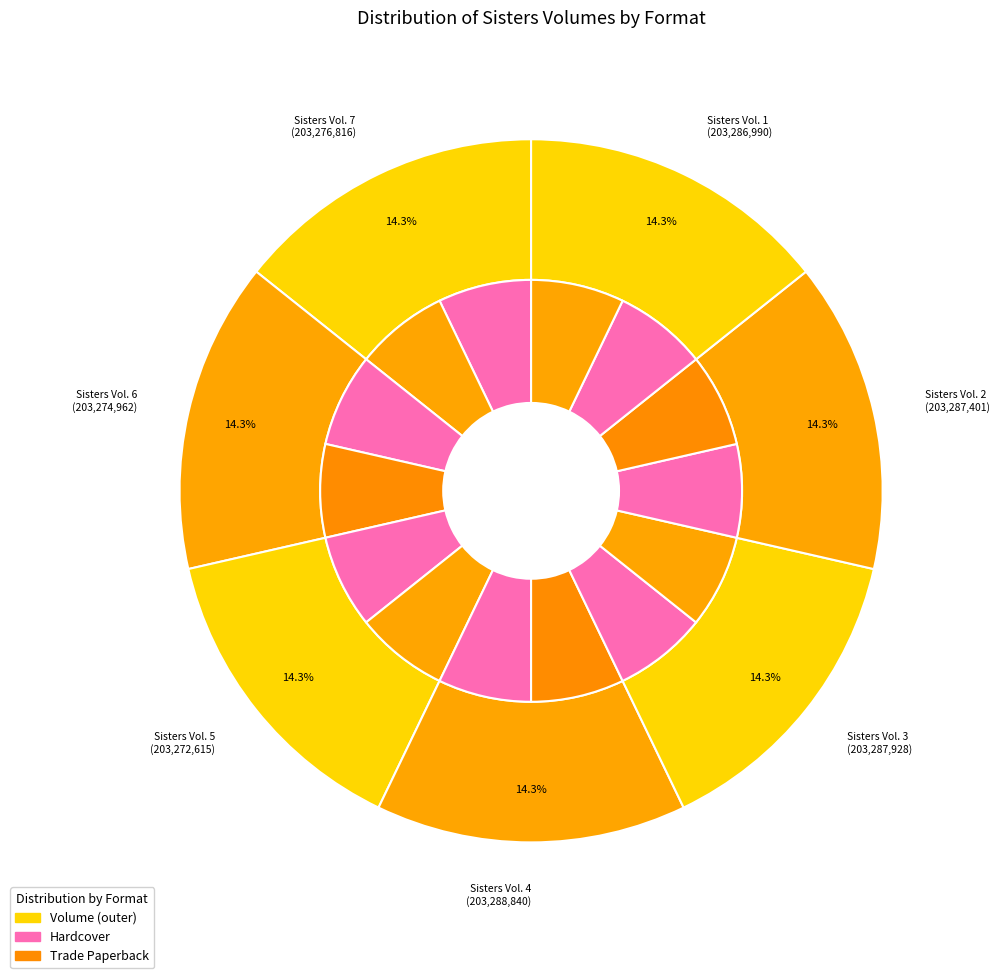

Which slice is the smallest?

Sisters Vol. 5